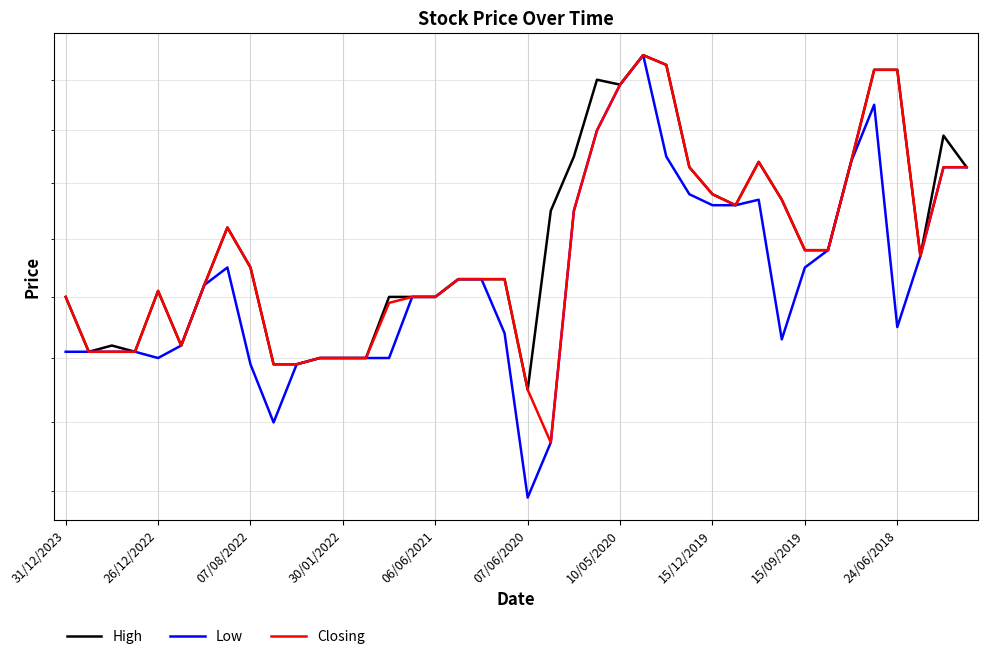

What is the difference between the second highest and minimum values in the Closing series?

0.7